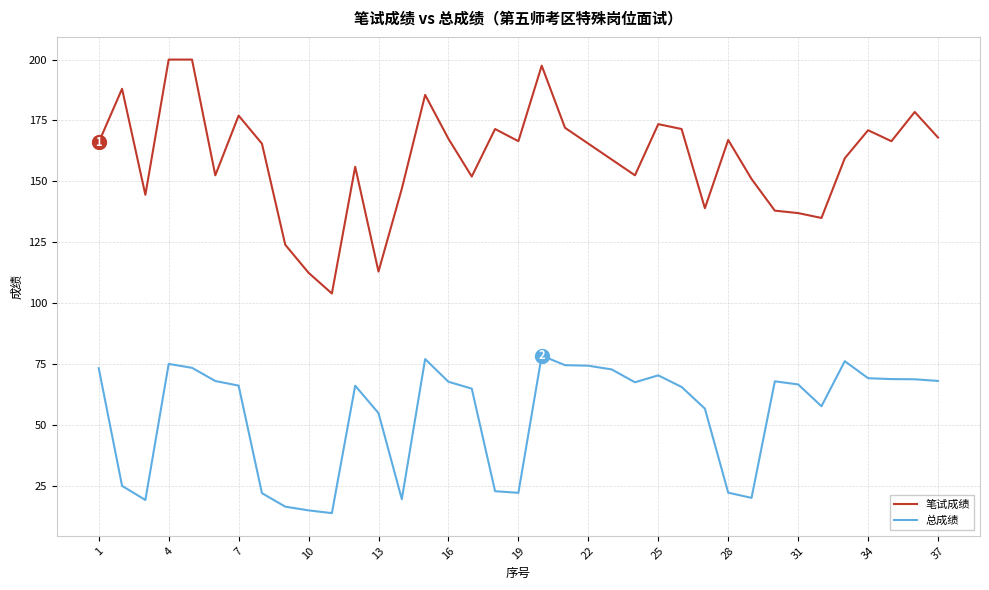

True or false: 总成绩 and 笔试成绩 cross at least once.

False